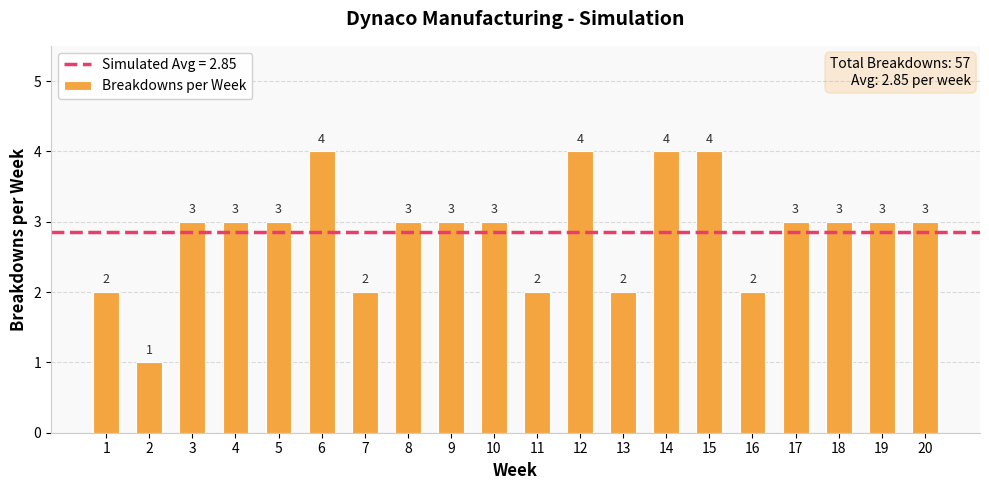

Between 14 and 20, which is larger?

14